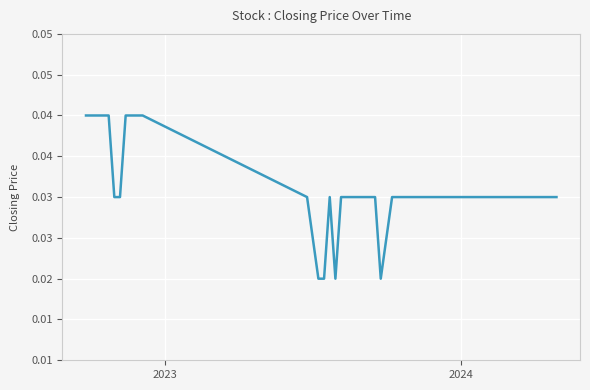

How many interior local peaks (higher than both neighbors) does the data have?

1